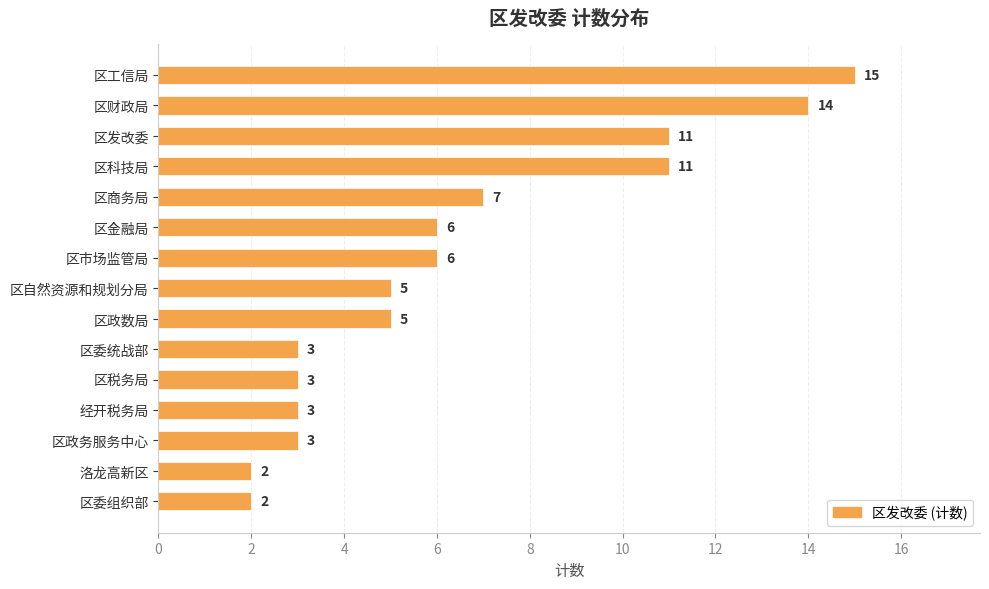

What is the greatest value displayed?

15